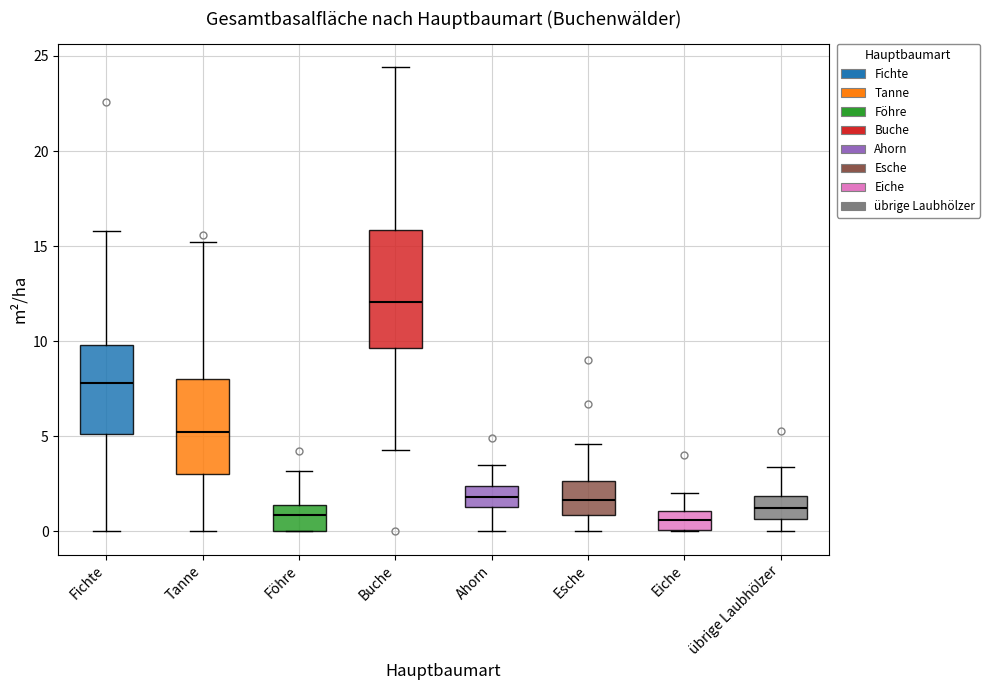

Reading left to right, read every box against the y-axis: the position of its median line, the range the box covers, and the ends of its whiskers. The values are not printed on the chart, so give them approximately, as read against the axis.

Fichte: median 8.0, box 5.0 to 10.0, whiskers 0.0 to 16.0
Tanne: median 5.5, box 3.0 to 8.0, whiskers 0.0 to 15.0
Föhre: median 1.0, box 0.0 to 1.5, whiskers 0.0 to 3.0
Buche: median 12.0, box 9.5 to 16.0, whiskers 4.5 to 24.5
Ahorn: median 2.0, box 1.5 to 2.5, whiskers 0.0 to 3.5
Esche: median 1.5, box 1.0 to 2.5, whiskers 0.0 to 4.5
Eiche: median 0.5, box 0.0 to 1.0, whiskers 0.0 to 2.0
übrige Laubhölzer: median 1.5, box 0.5 to 2.0, whiskers 0.0 to 3.5